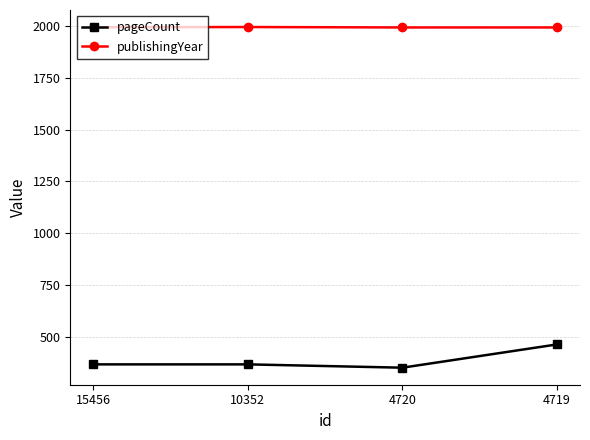

How many values in the pageCount series are below 368?

1